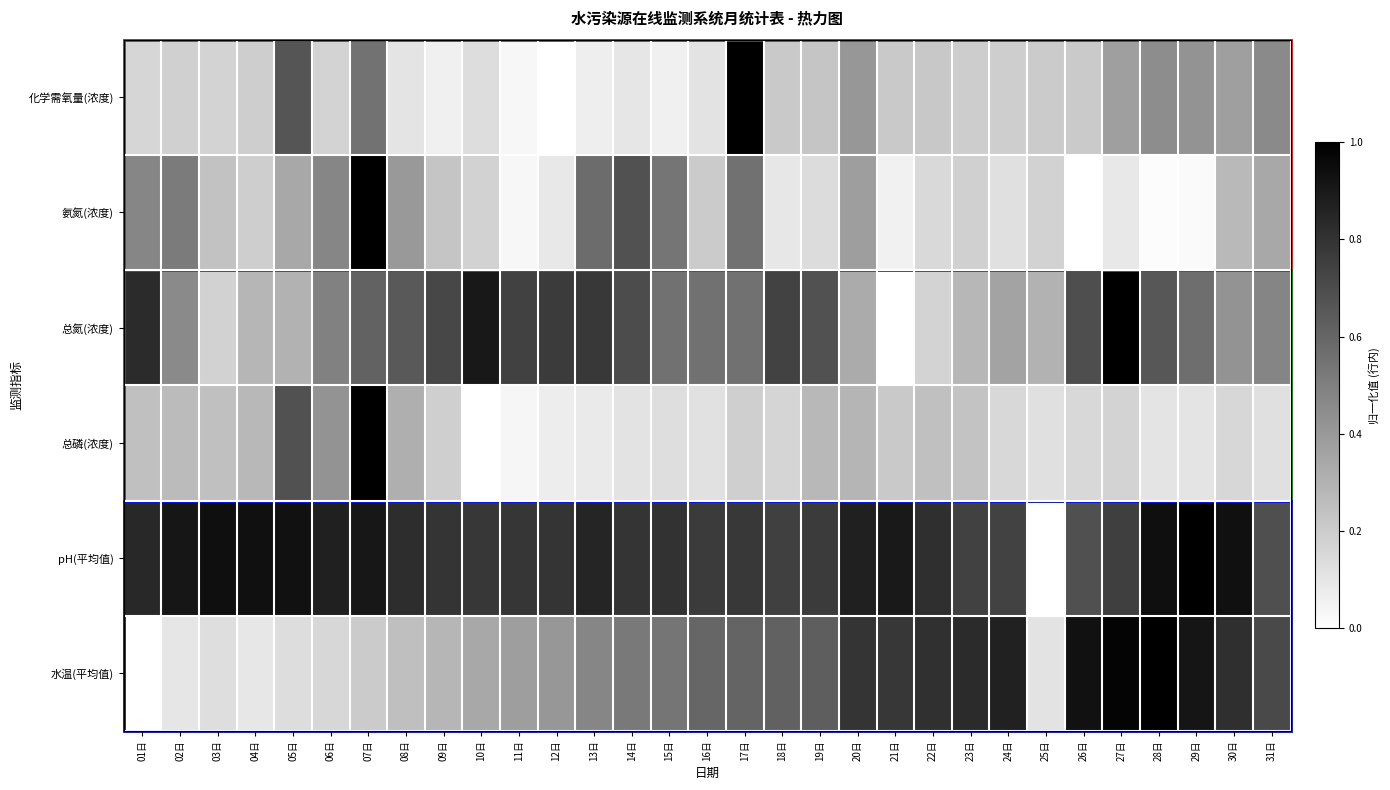

List the series in order of their peak value, highest first.

化学需氧量(浓度), 氨氮(浓度), 总氮(浓度), 总磷(浓度), pH(平均值), 水温(平均值)